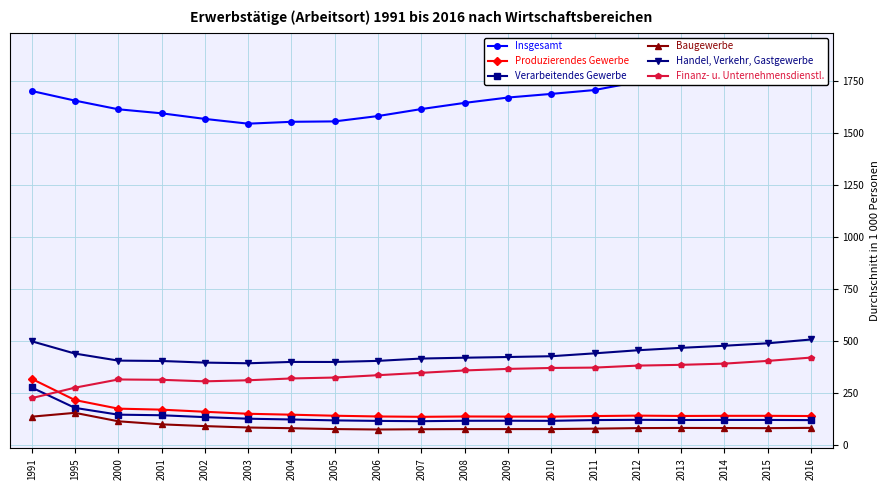

The Produzierendes Gewerbe series shows 60.5 at 2012. True or false?

False